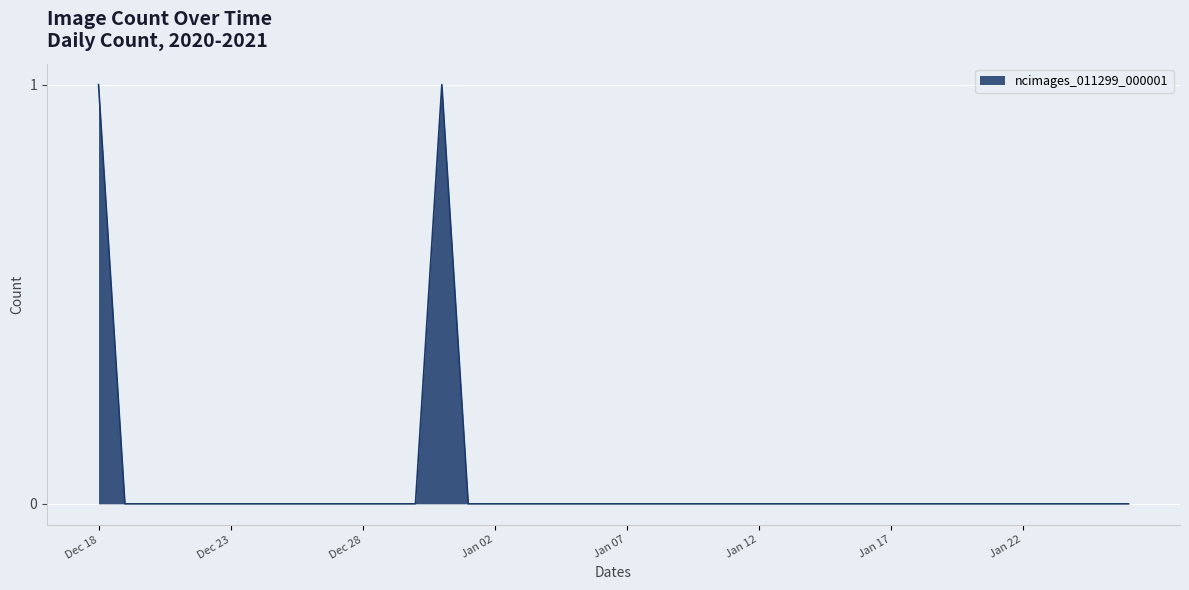

Does the chart have visible grid lines?

Yes